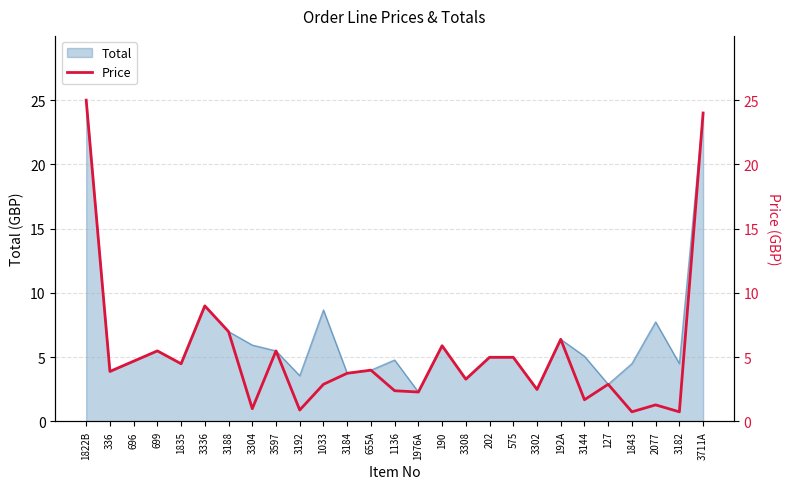

At which category does the chart reach its minimum across all series?

1843